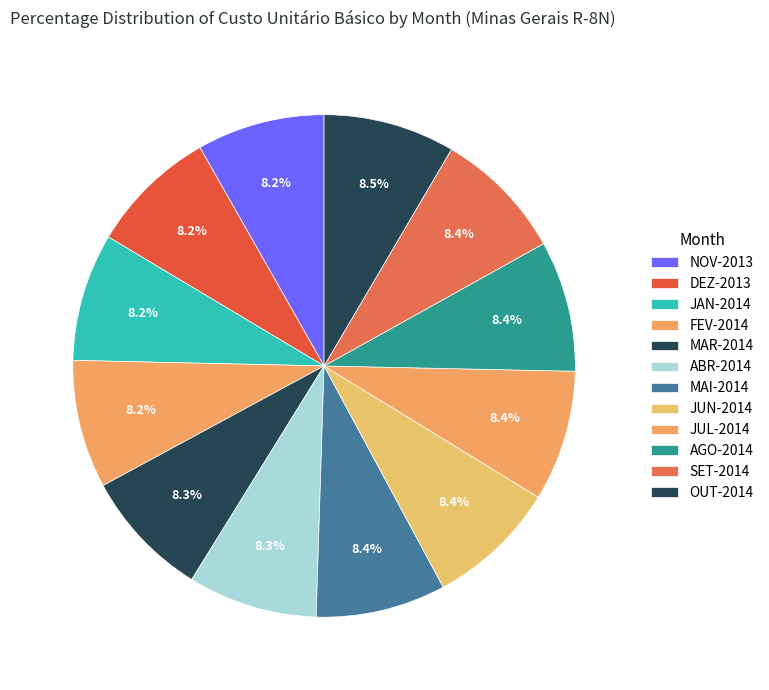

Rank the categories by value from highest to lowest.

OUT-2014, SET-2014, AGO-2014, JUL-2014, JUN-2014, MAI-2014, ABR-2014, MAR-2014, FEV-2014, JAN-2014, NOV-2013, DEZ-2013